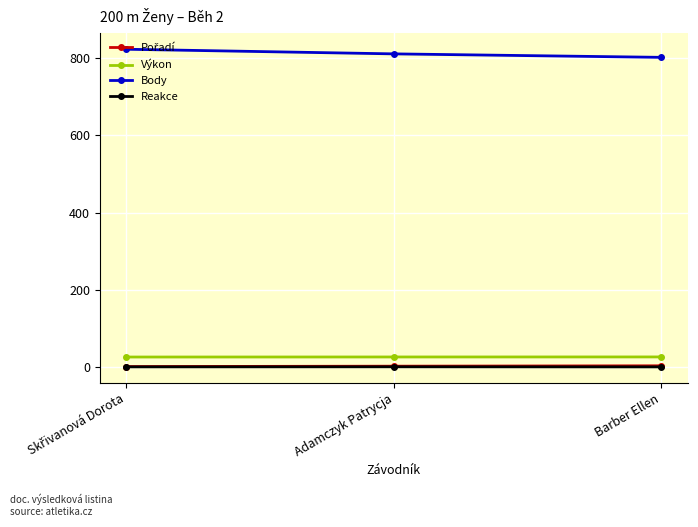

How many Reakce values are between 0 and 1?

3